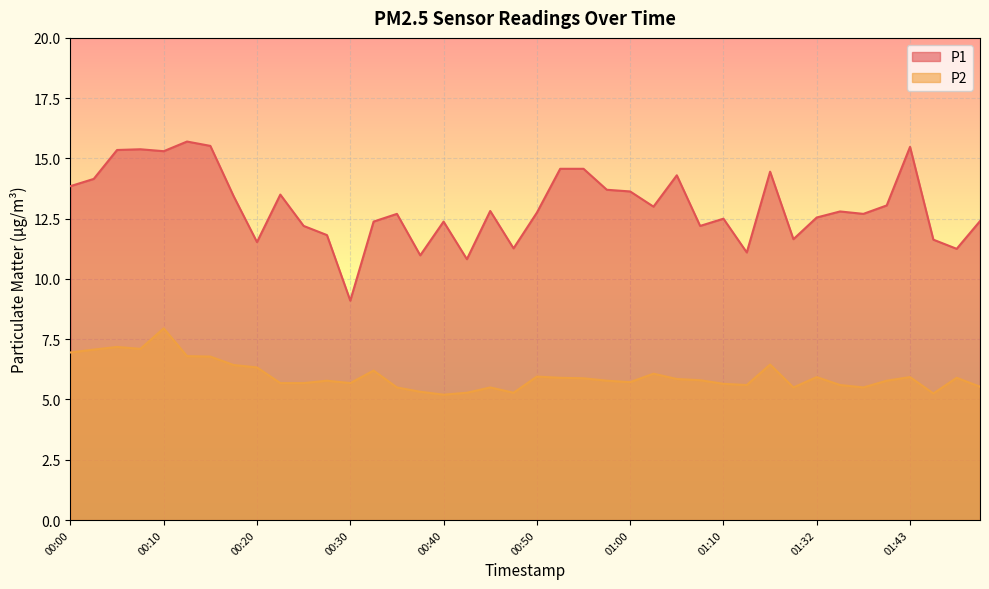

True or false: P1 has more than 2 interior local peaks.

True